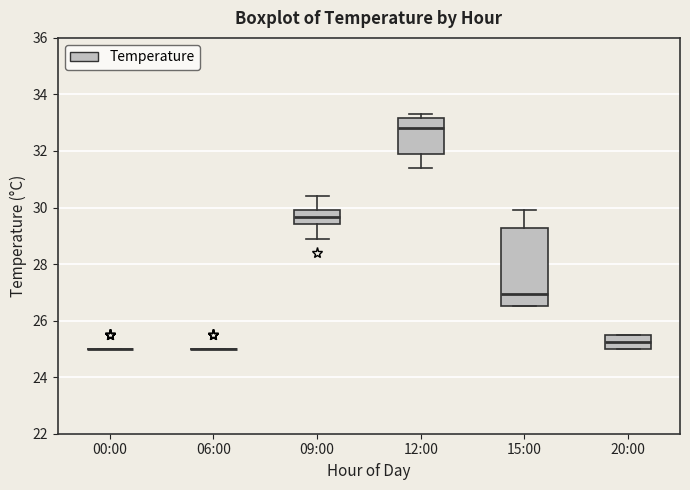

Which box is the tallest, from its lower edge to its upper edge?

15:00